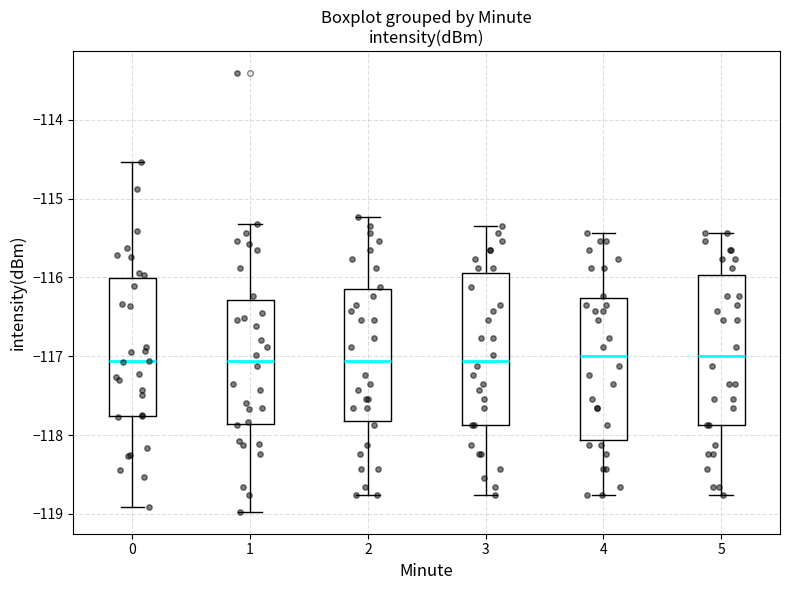

Reading left to right, read every box against the y-axis: the position of its median line, the range the box covers, and the ends of its whiskers. The values are not printed on the chart, so give them approximately, as read against the axis.

0: median -117.1, box -117.8 to -116.0, whiskers -118.9 to -114.5
1: median -117.1, box -117.9 to -116.3, whiskers -119.0 to -115.3
2: median -117.1, box -117.8 to -116.2, whiskers -118.8 to -115.2
3: median -117.1, box -117.9 to -115.9, whiskers -118.8 to -115.3
4: median -117.0, box -118.1 to -116.3, whiskers -118.8 to -115.4
5: median -117.0, box -117.9 to -116.0, whiskers -118.8 to -115.4